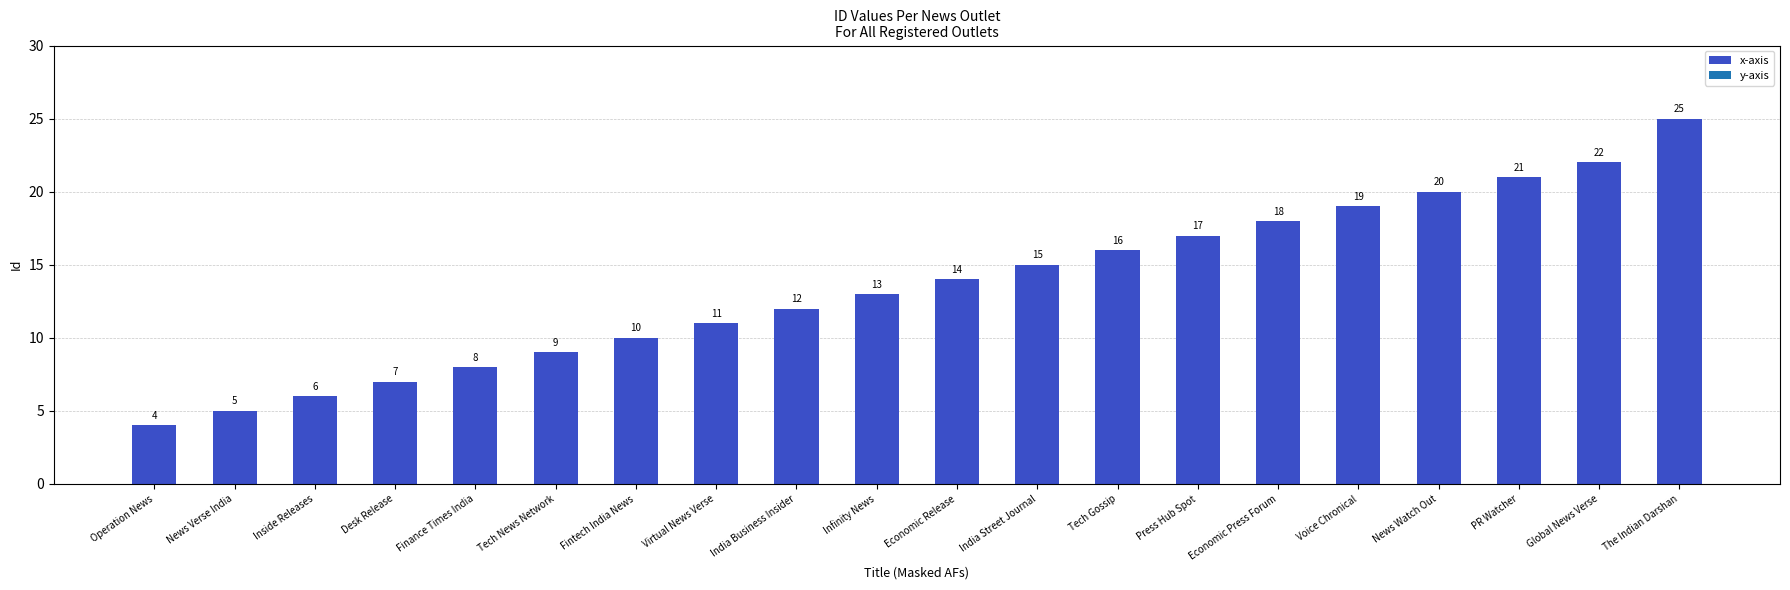

Reading left to right, what are all the values shown in this chart?

Operation News=4	News Verse India=5	Inside Releases=6	Desk Release=7	Finance Times India=8	Tech News Network=9	Fintech India News=10	Virtual News Verse=11	India Business Insider=12	Infinity News=13	Economic Release=14	India Street Journal=15	Tech Gossip=16	Press Hub Spot=17	Economic Press Forum=18	Voice Chronical=19	News Watch Out=20	PR Watcher=21	Global News Verse=22	The Indian Darshan=25